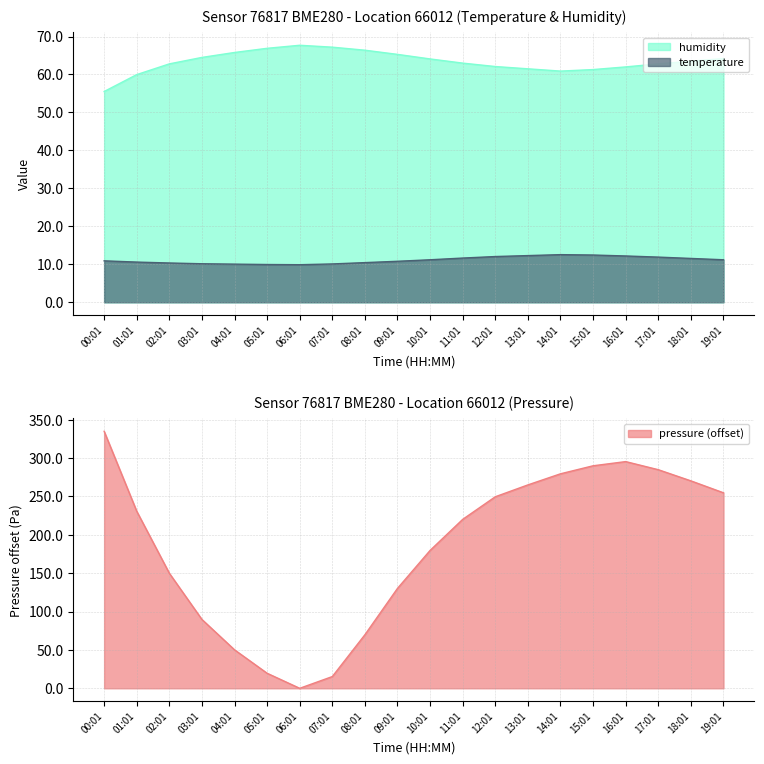

Read the humidity value at 07:01.

67.2